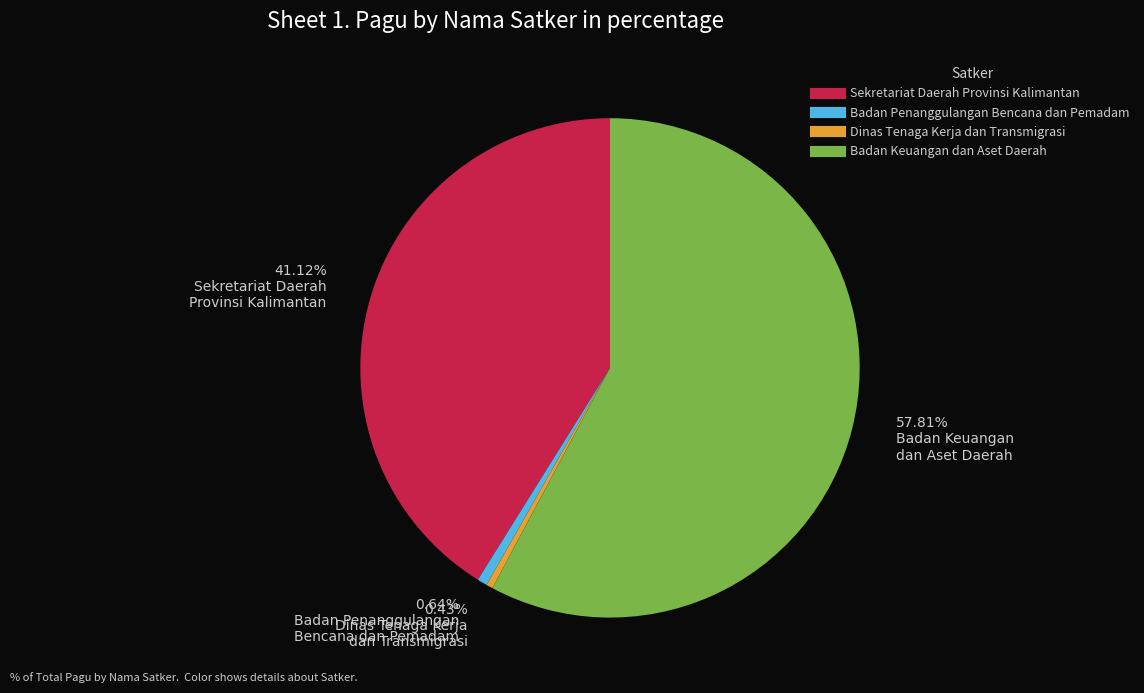

Does any single category account for the majority?

Yes